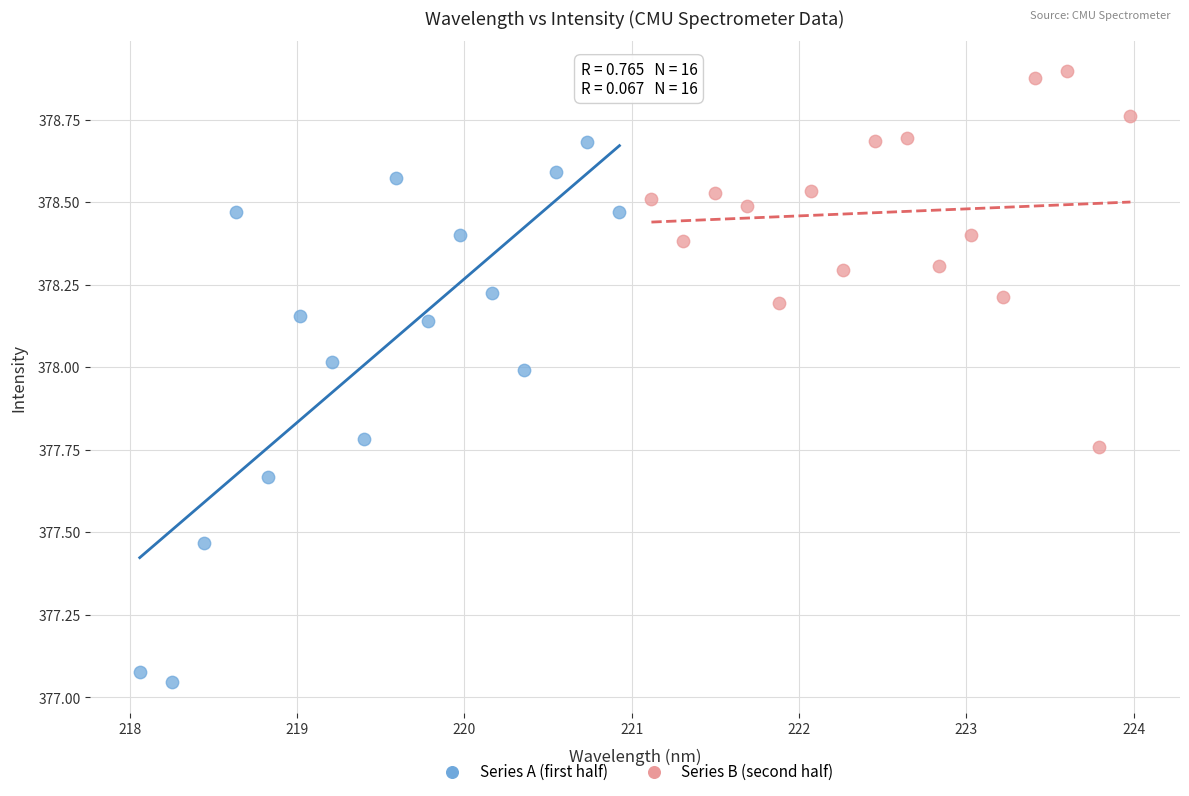

Which series has the widest spread of Y values?

Series A (first half)